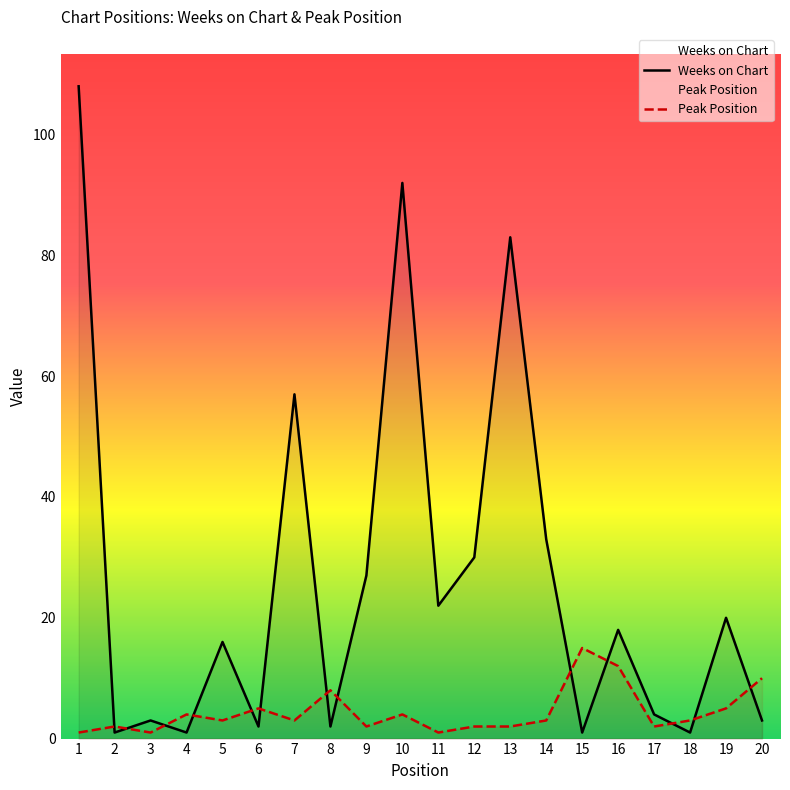

The value of Weeks on Chart at 19 is 12. True or false?

False